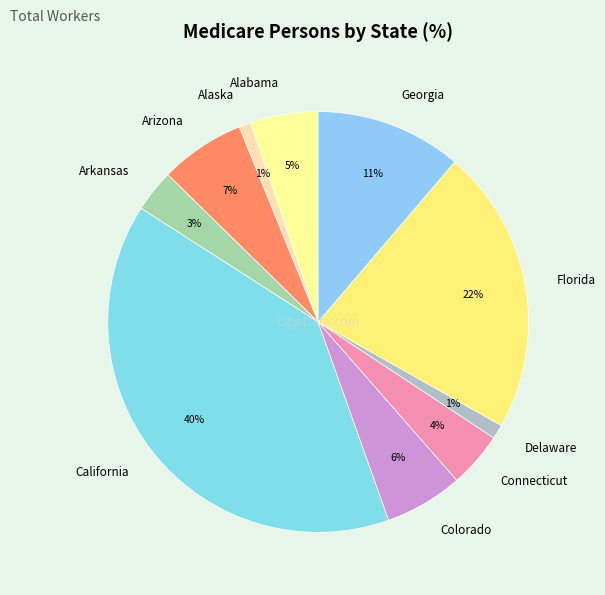

To the nearest percent, what portion does Georgia represent?

11%